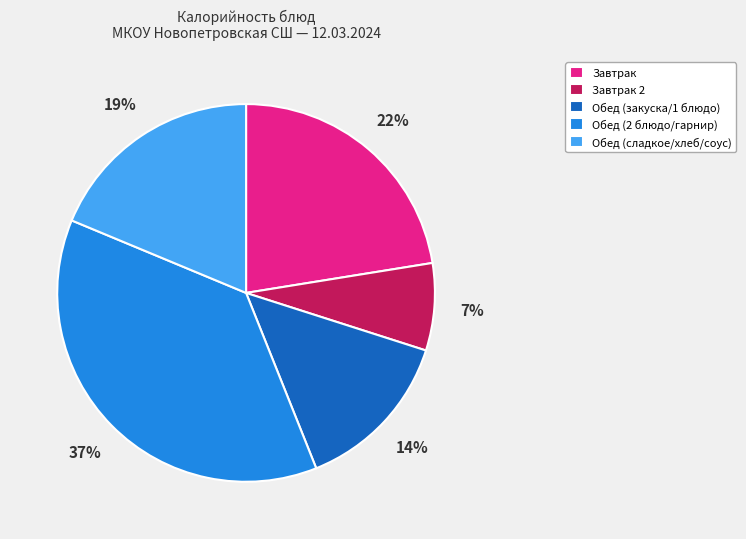

To the nearest percent, what is the average slice percentage?

20%